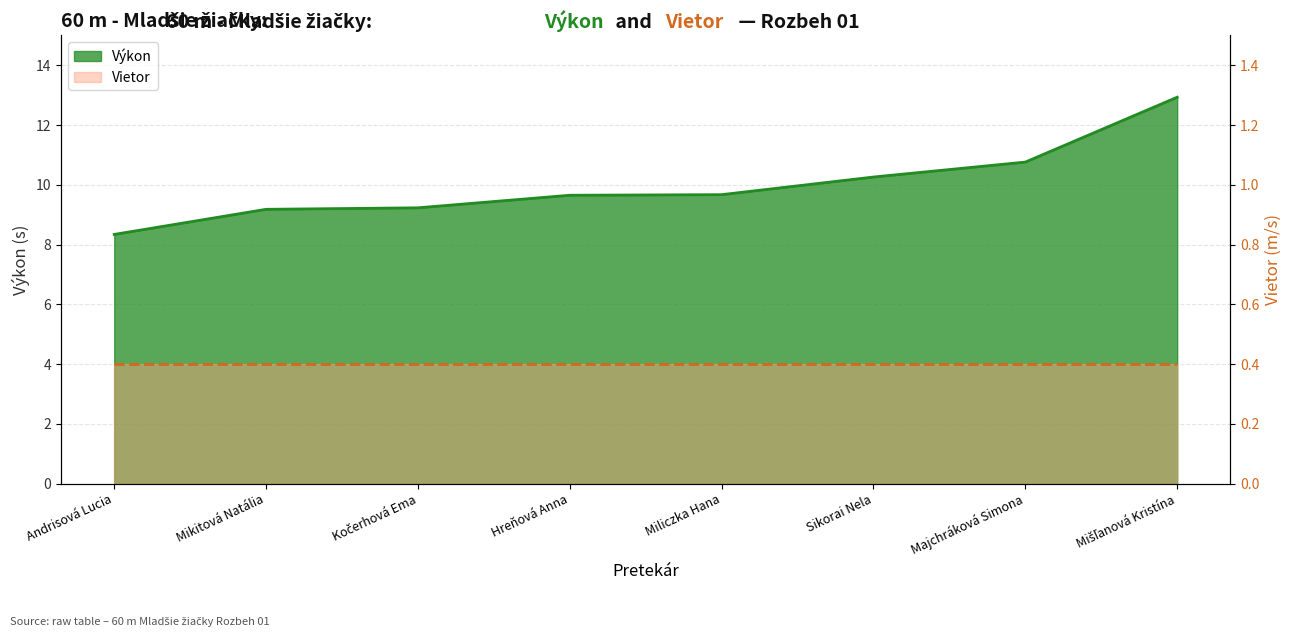

Where does the data first go above 9?

Mikitová Natália